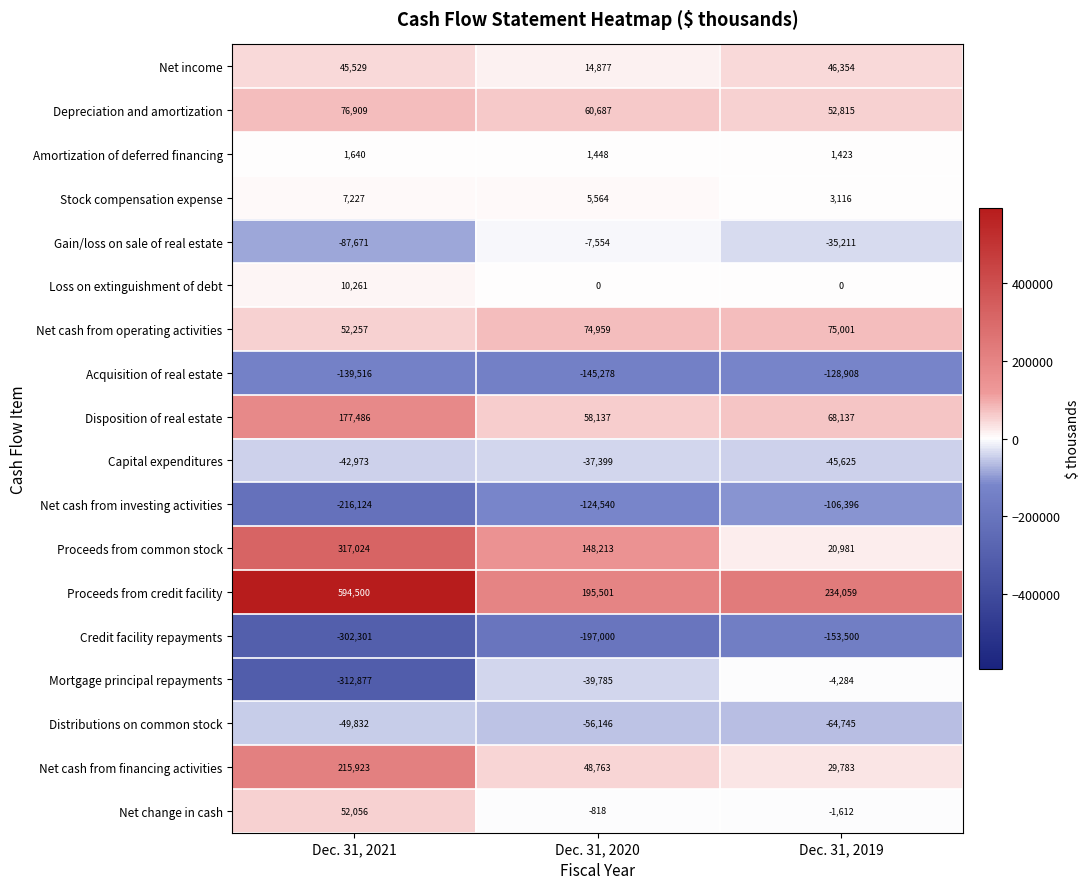

What is the sum of the Amortization of deferred financing values at Dec. 31, 2021 and Dec. 31, 2019?

3063